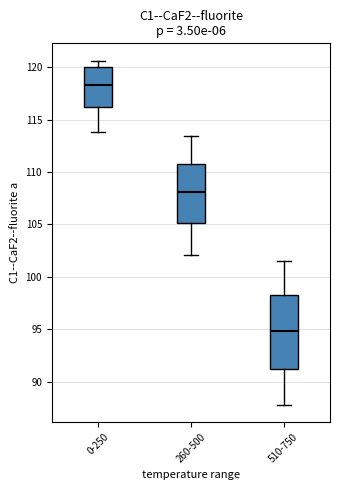

Reading left to right, transcribe this box plot: for each box, give where its median line is, the range the box spans, and where its two whiskers end, as read against the y-axis. The values are not printed on the chart, so give them approximately, as read against the axis.

0-250: median 118.5, box 116.0 to 120.0, whiskers 114.0 to 120.5
260-500: median 108.0, box 105.0 to 111.0, whiskers 102.0 to 113.5
510-750: median 95.0, box 91.0 to 98.0, whiskers 88.0 to 101.5